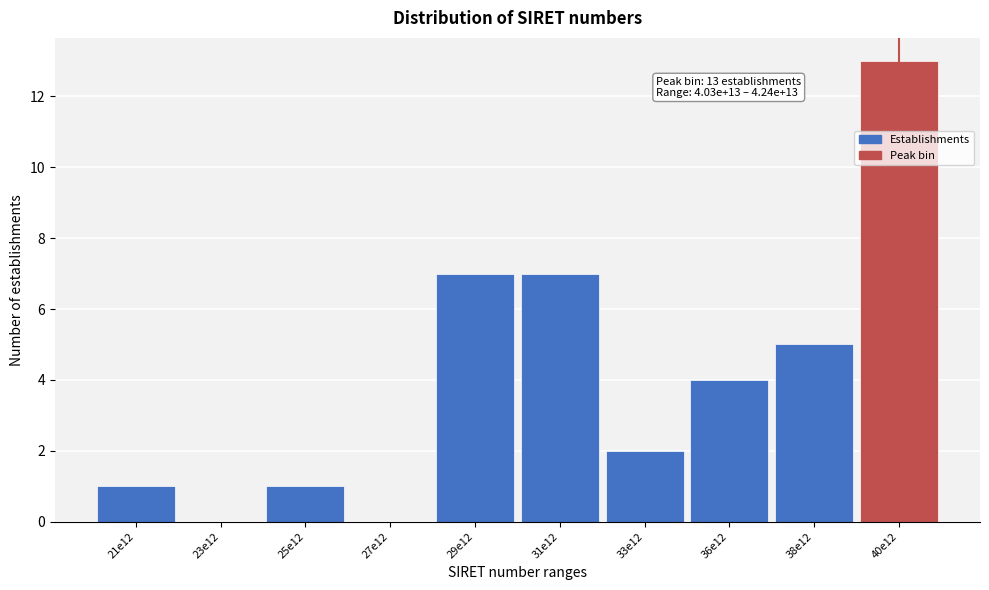

Reading right to left, list all the values displayed in this chart.

40e12=13	38e12=5	36e12=4	33e12=2	31e12=7	29e12=7	27e12=0	25e12=1	23e12=0	21e12=1